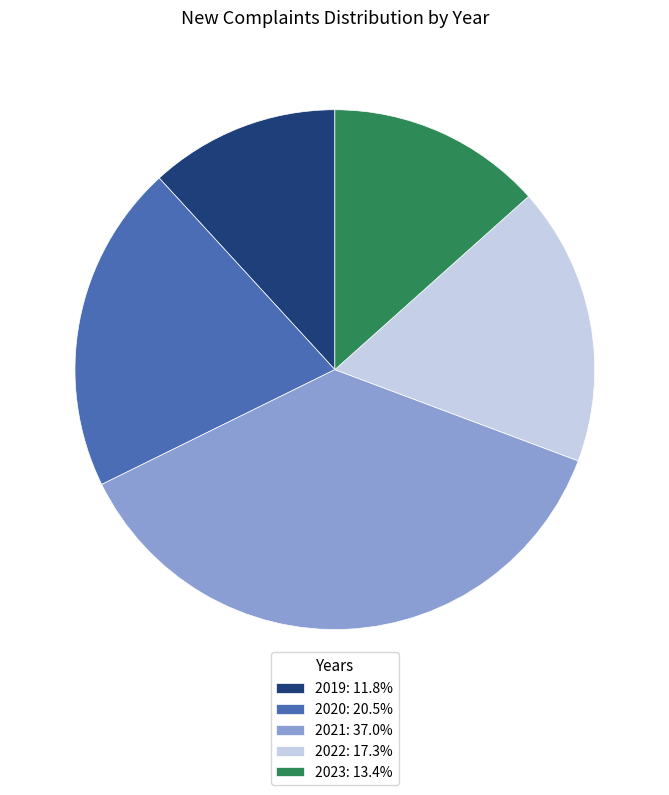

Does any single category account for the majority?

No